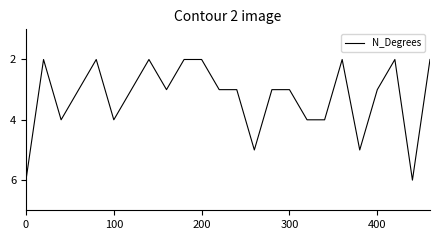

What is the difference between the maximum and minimum values?

4